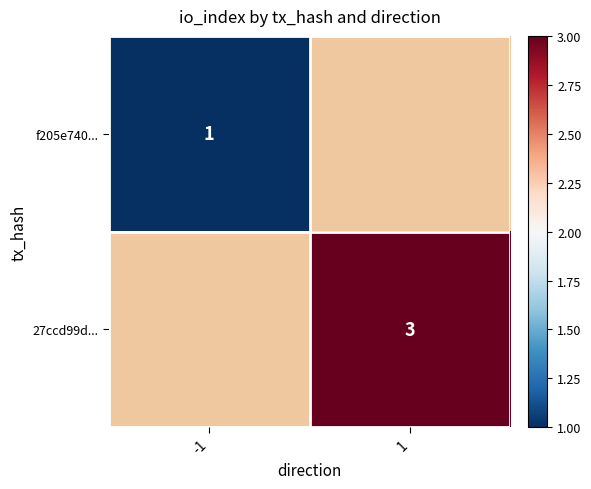

True or false: f205e740... has a value of 0.6 at -1.

False